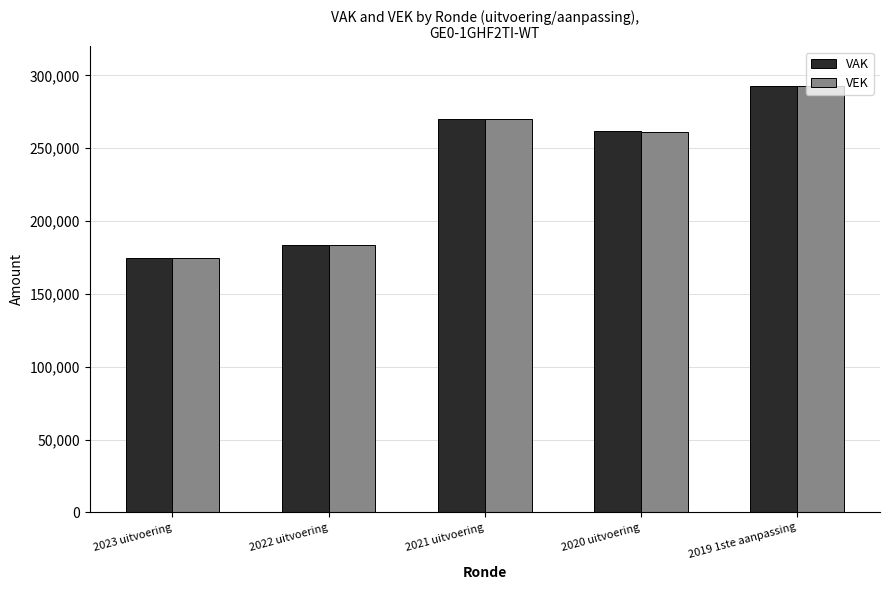

At which label is VAK closest to 233669?

2020 uitvoering